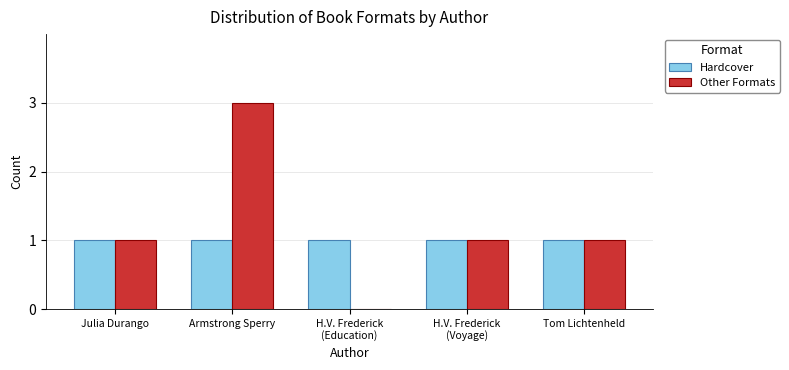

The Hardcover series shows 0 at Armstrong Sperry. True or false?

False